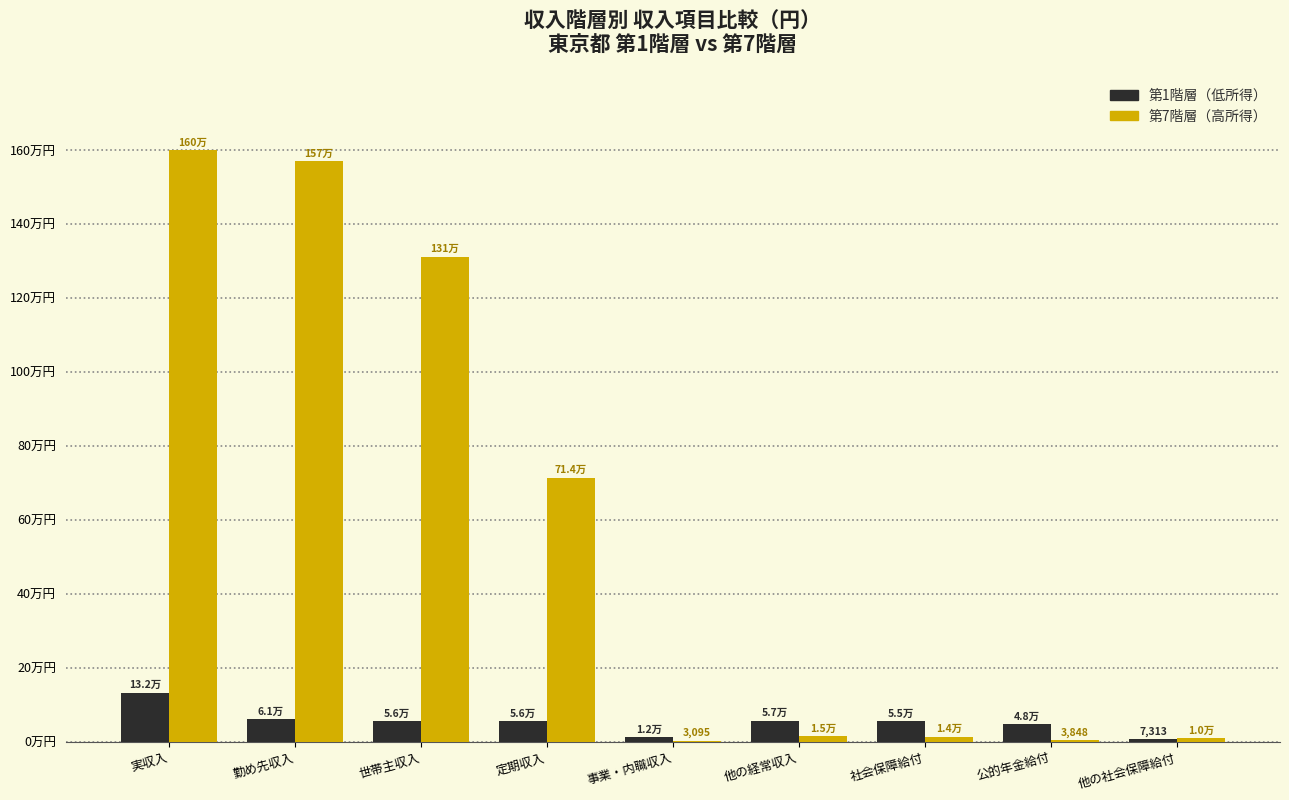

Is the value of 第1階層（低所得） at 公的年金給付 greater than the value of 第7階層（高所得） at 定期収入?

No